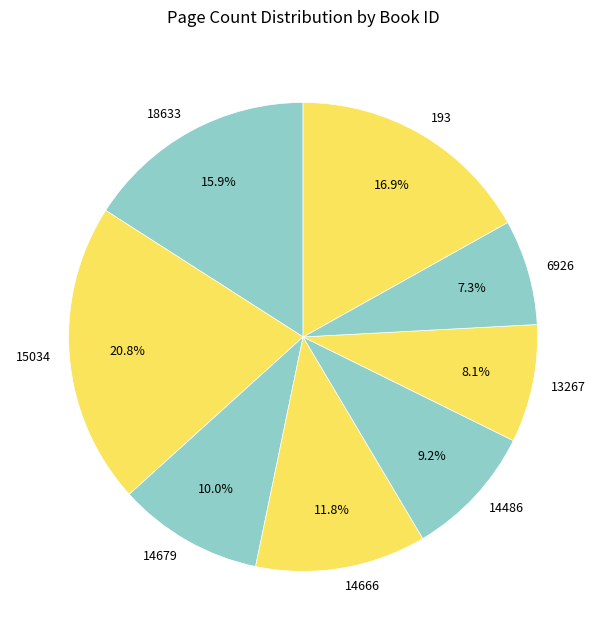

Is there a majority slice in this chart?

No